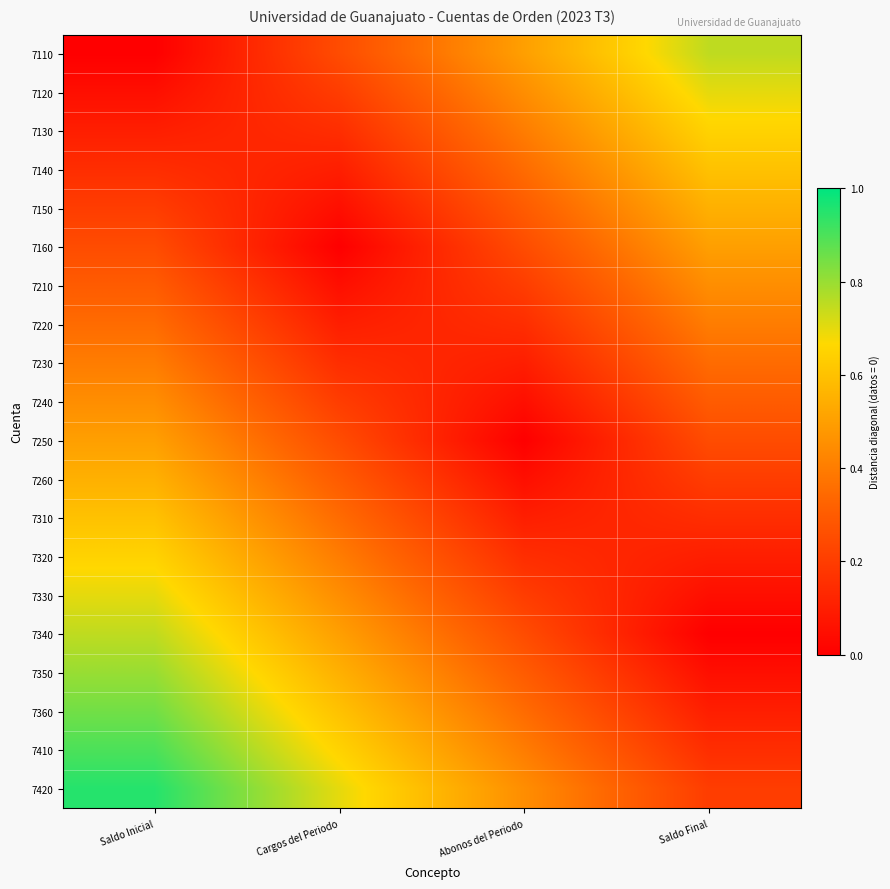

At which category is the sum across all series the highest?

Saldo Inicial